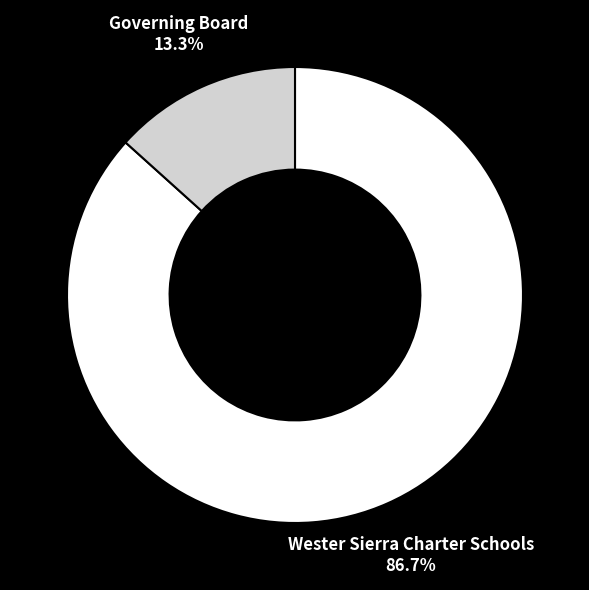

What percentage is the Governing Board slice, to the nearest percent?

13%